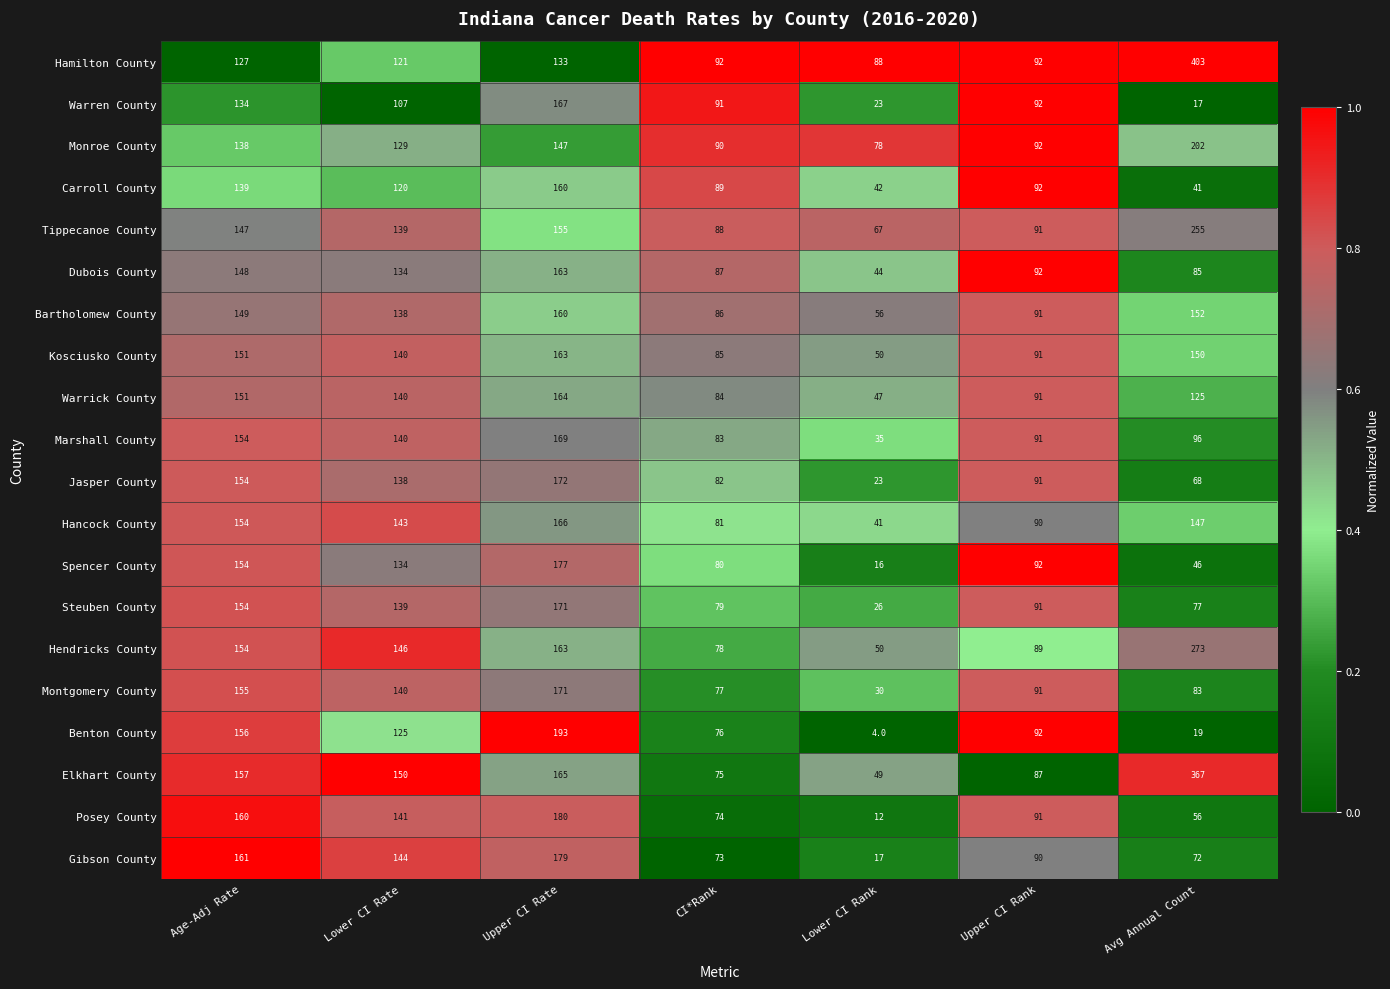

Rank the series at CI*Rank from highest to lowest value.

Hamilton County, Warren County, Monroe County, Carroll County, Tippecanoe County, Dubois County, Bartholomew County, Kosciusko County, Warrick County, Marshall County, Jasper County, Hancock County, Spencer County, Steuben County, Hendricks County, Montgomery County, Benton County, Elkhart County, Posey County, Gibson County